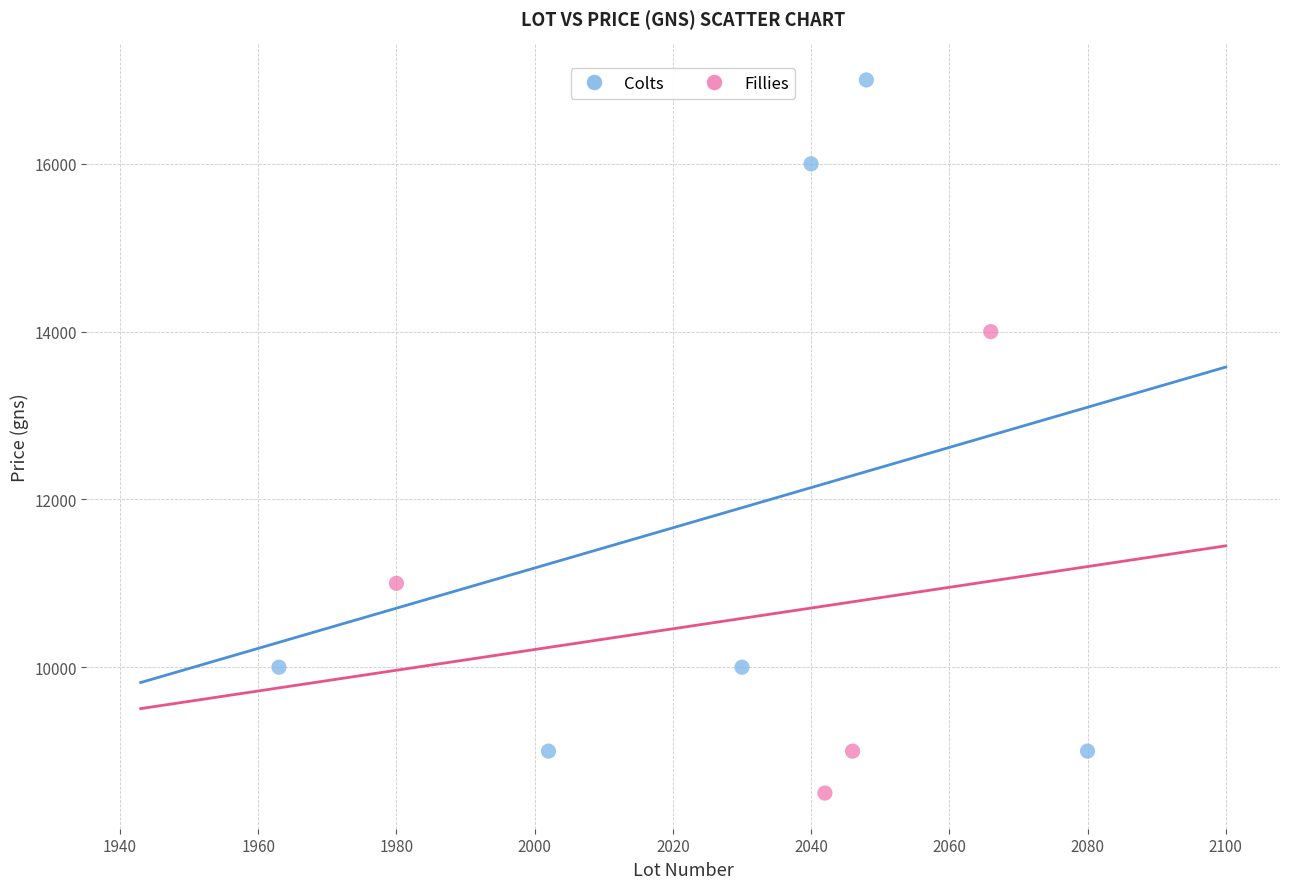

What are all the series names shown in the legend?

Colts, Fillies